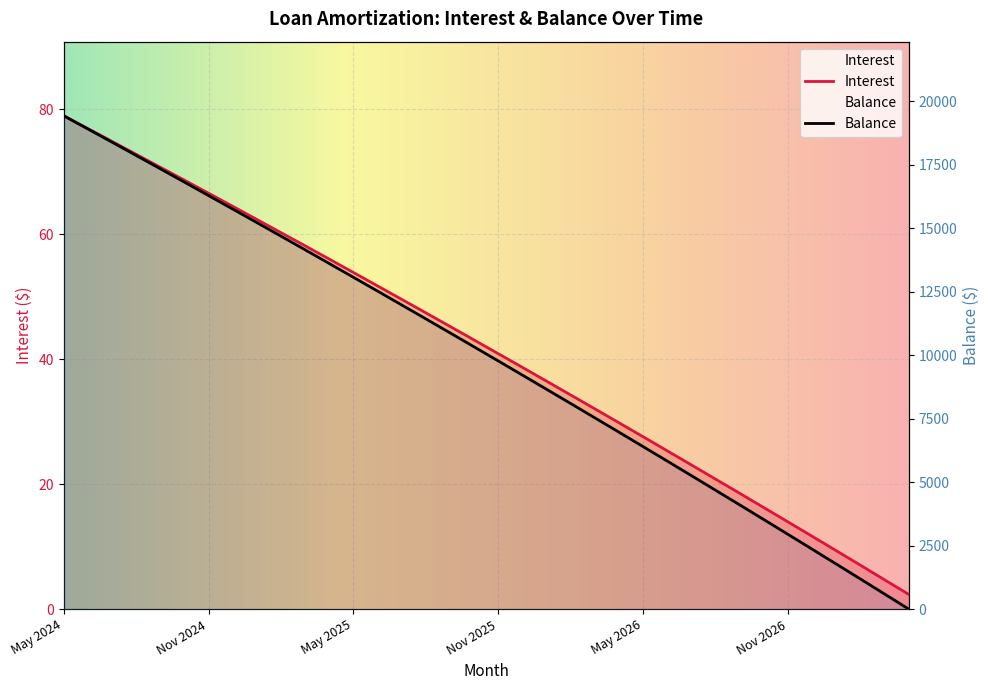

Where does the Interest series first go above 43?

May 2024